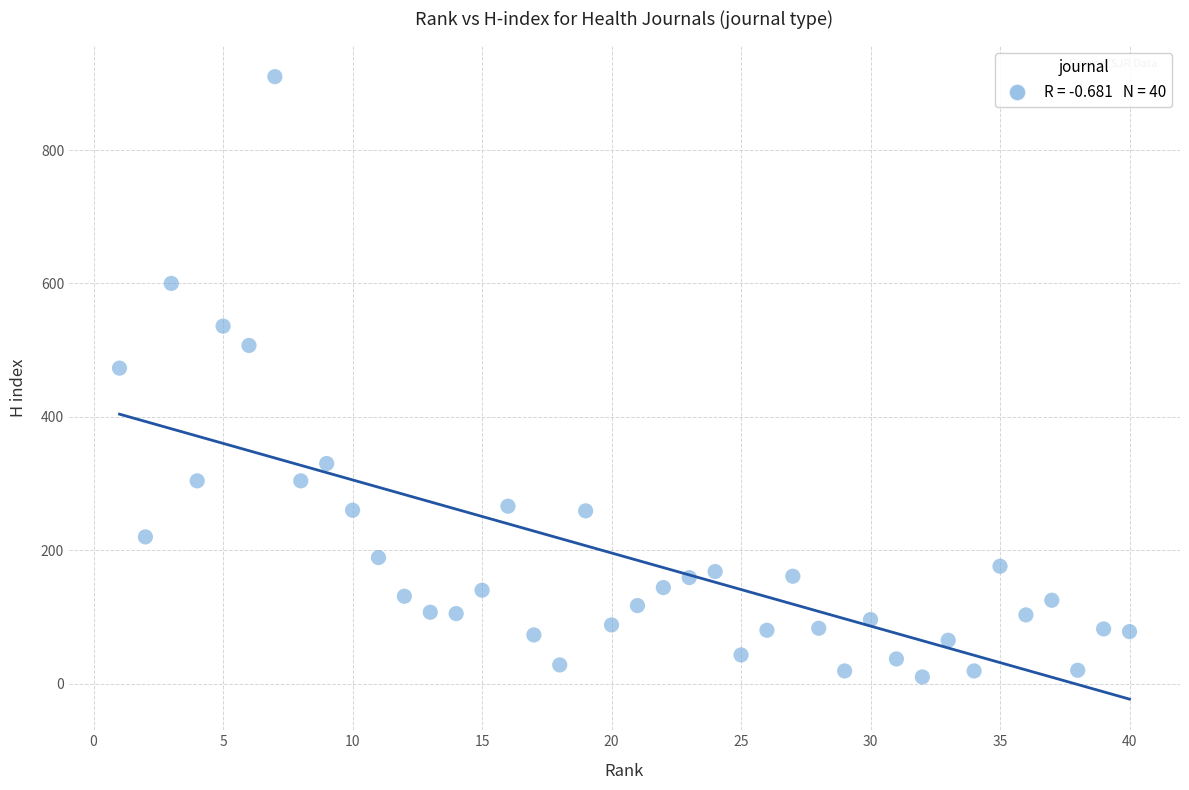

What Y value in the scatter plot is closest to 460?

473